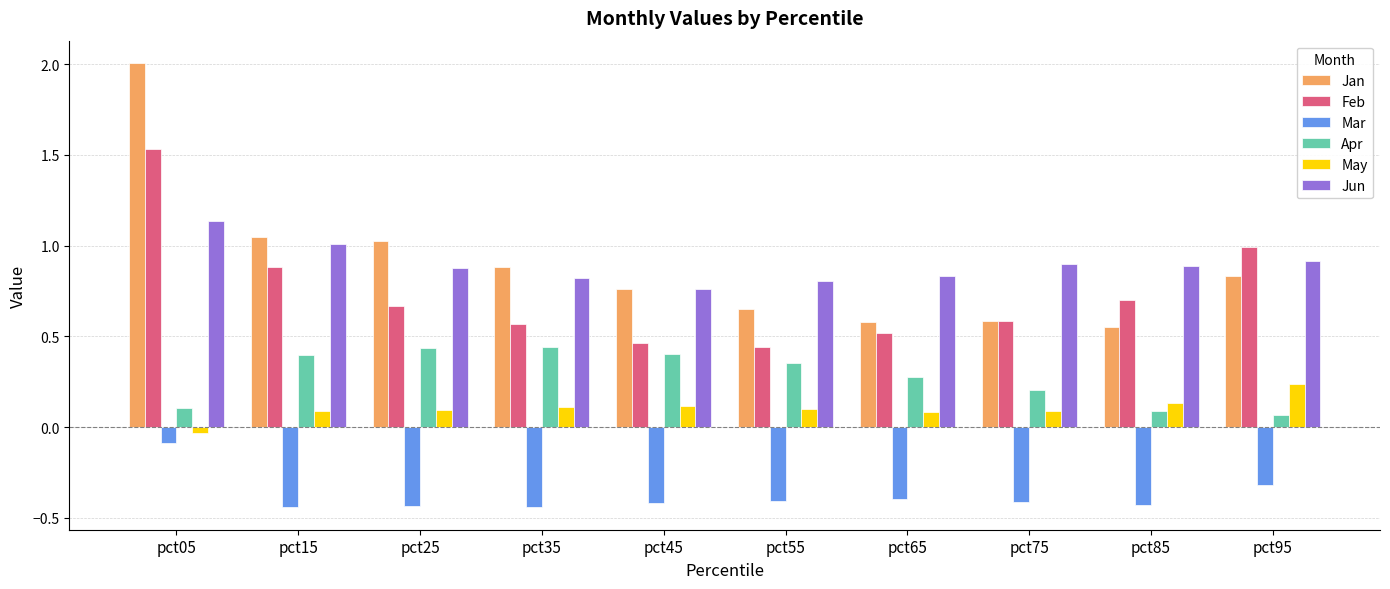

How many bars are there in total?

60